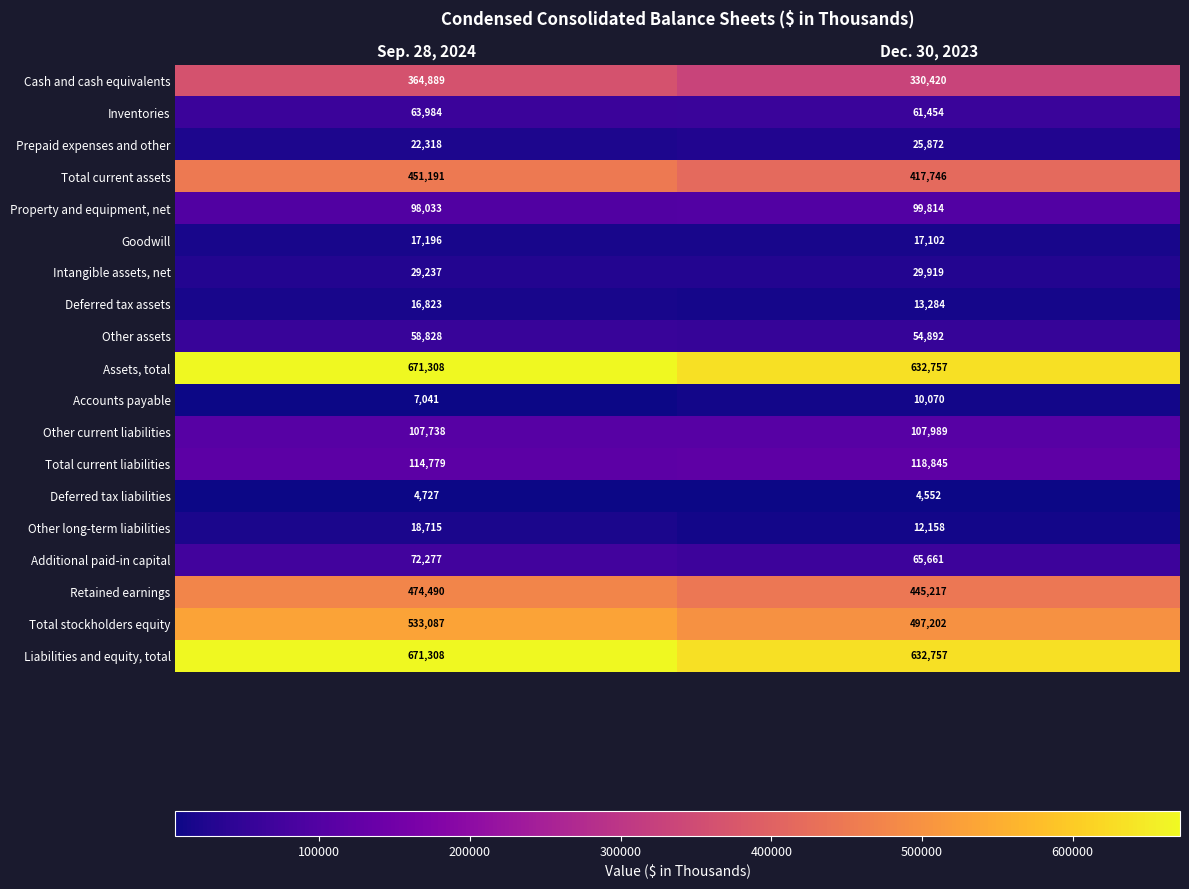

What is the total value across all series at Dec. 30, 2023?

3577711